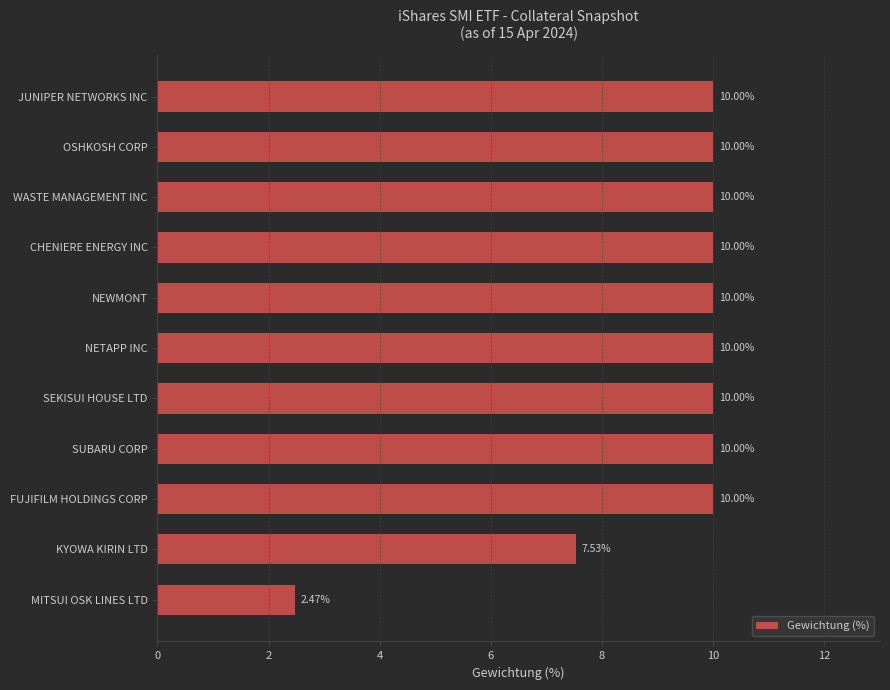

What is the sum of all values?

100.0